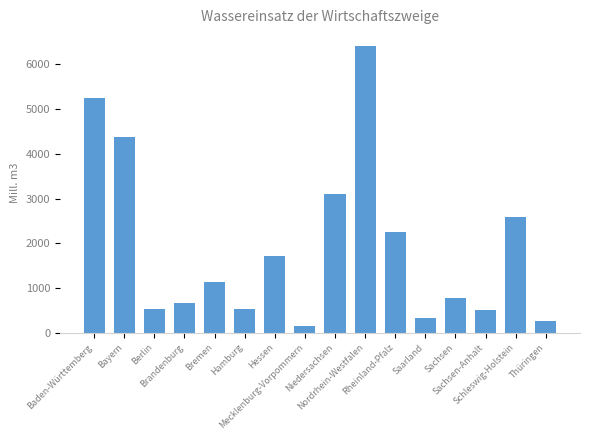

What position from the right is Saarland?

5